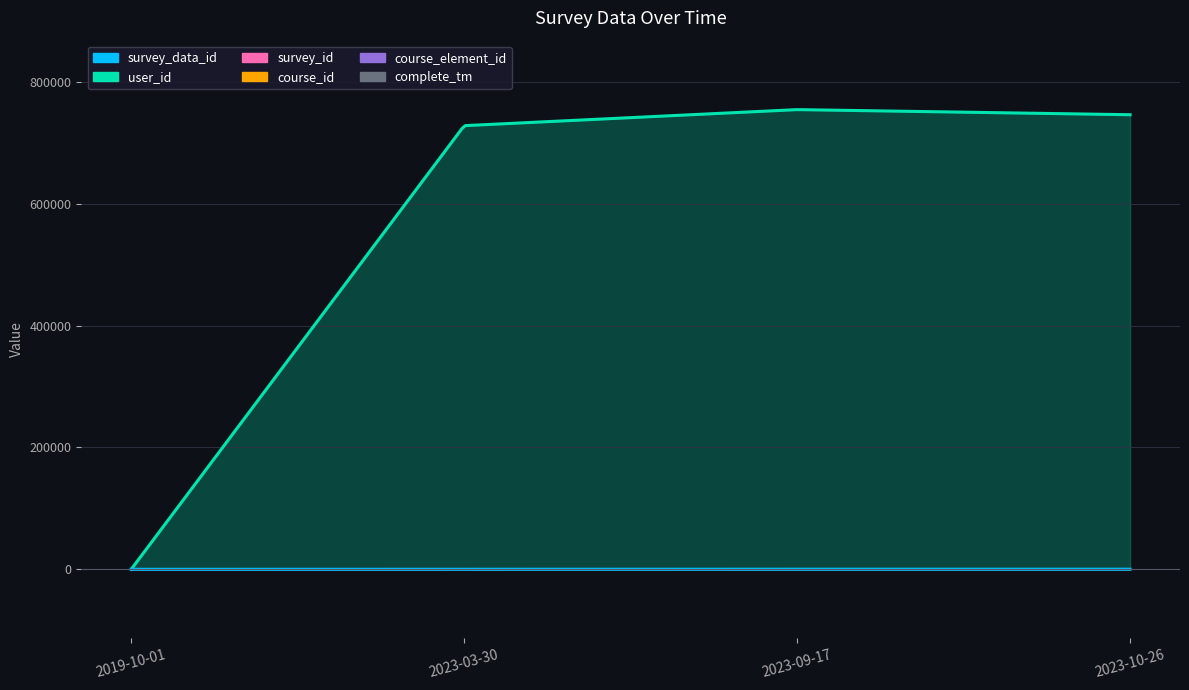

Is it true that survey_data_id equals 1 at 2019-10-01?

True